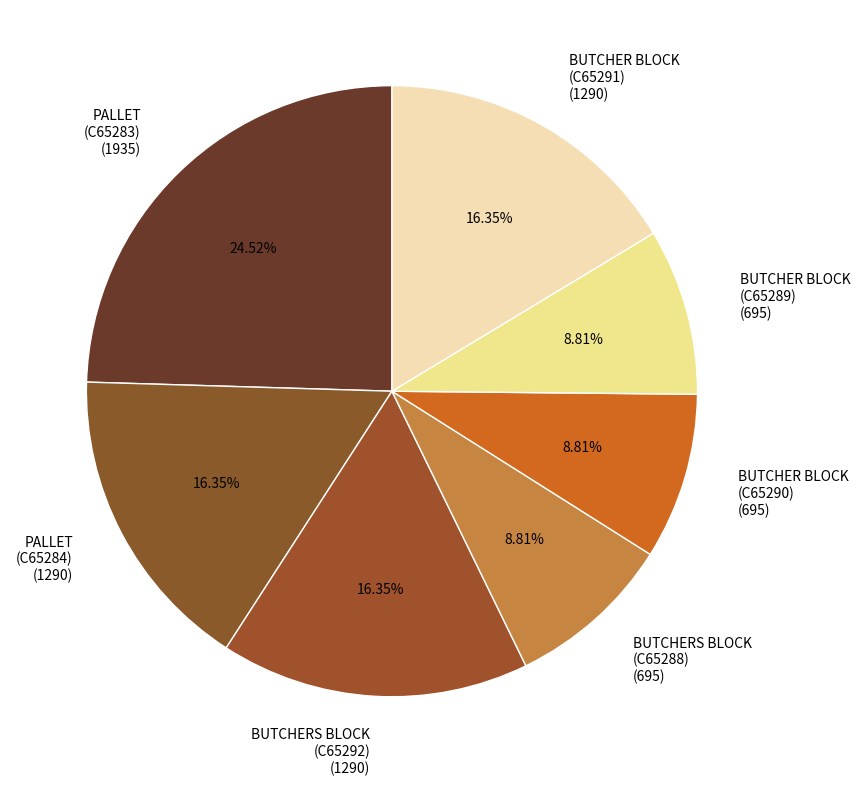

Is there a majority slice in this chart?

No